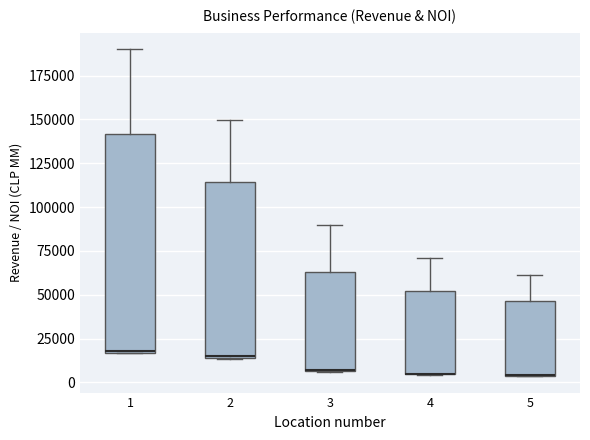

Where does the upper whisker of the box at x = 5 end on the y-axis? The values are not printed on the chart, so give them approximately, as read against the axis.

60000